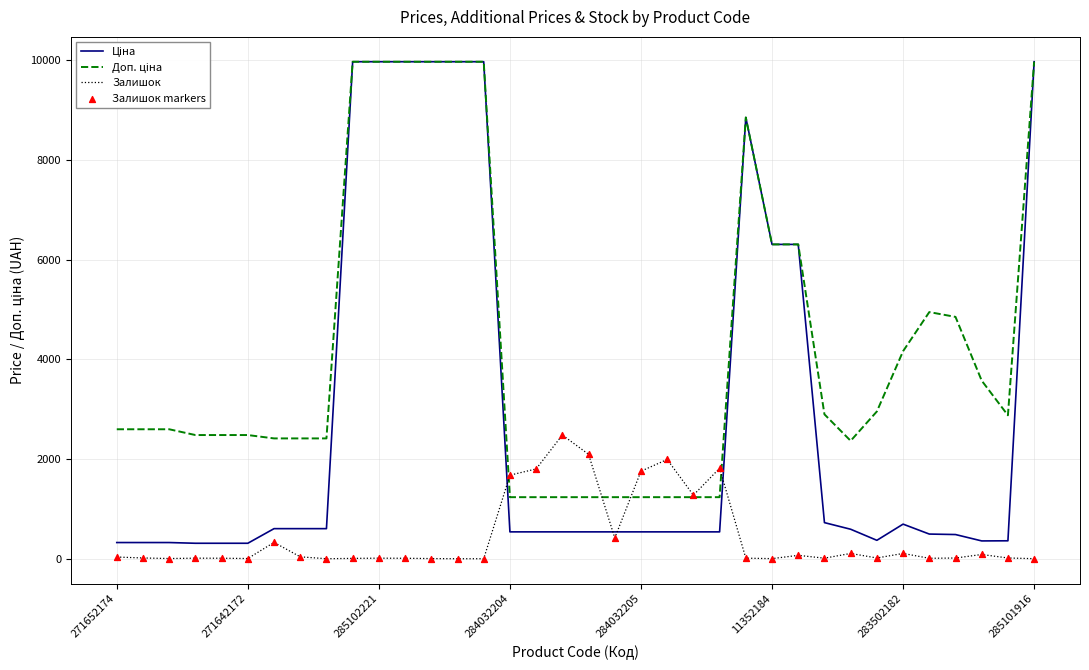

What is the greatest value displayed?

9975.0